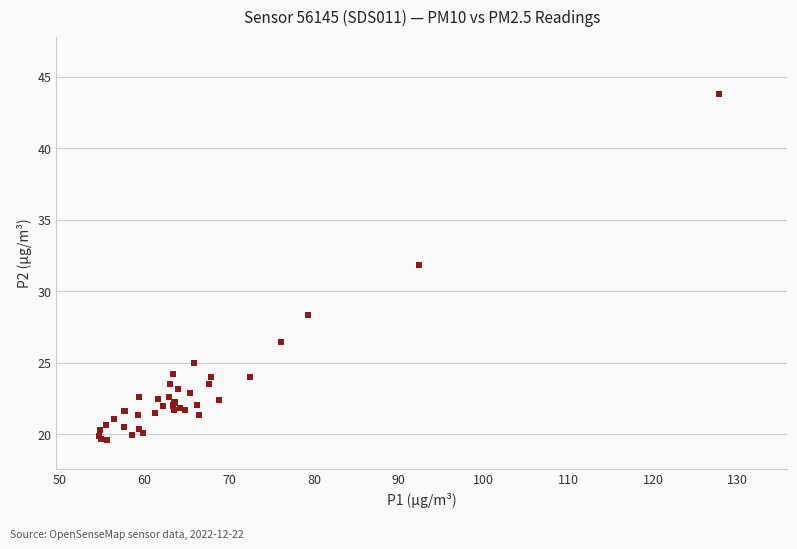

What Y value in the scatter plot is closest to 31?

31.8